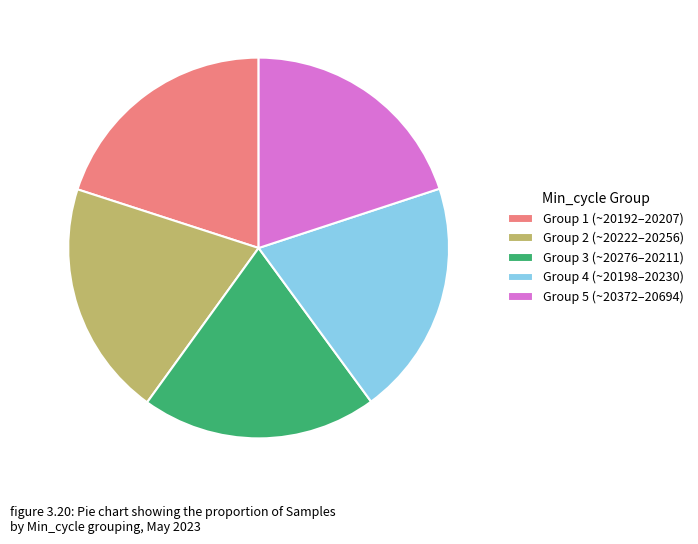

The Group 4 (~20198–20230) slice represents 26% of the pie. True or false?

False